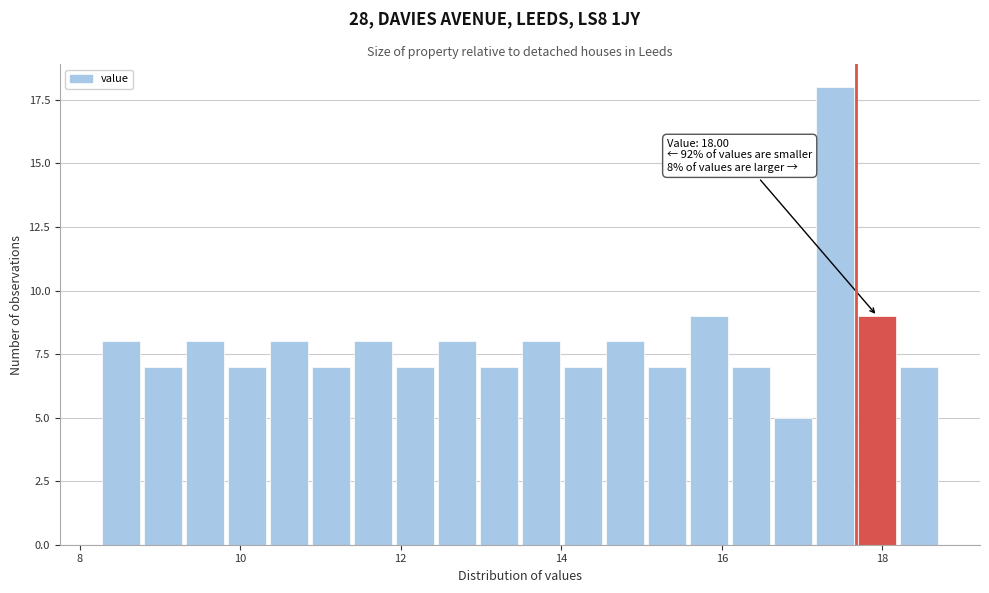

Around what value on the x-axis is the tallest bar? Give the approximate position of its centre, as read against the axis.

17.4